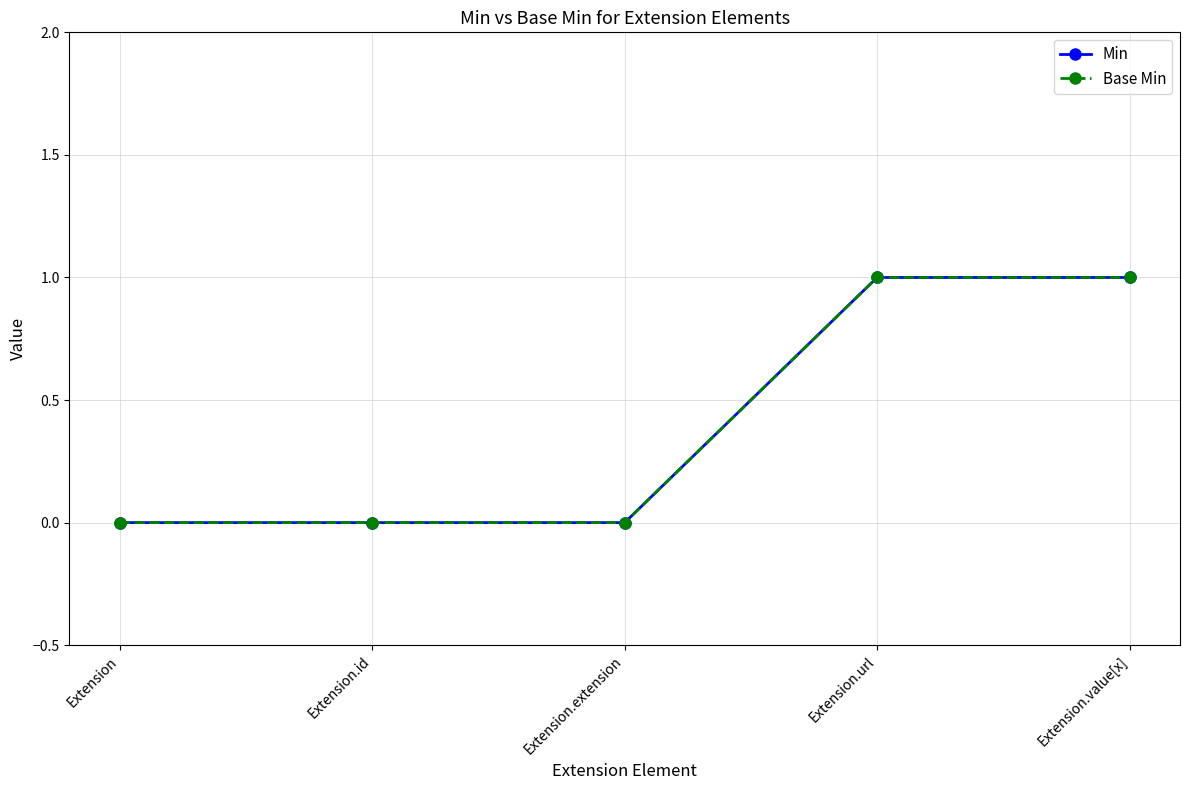

Is this an area chart (filled region under the line)?

No